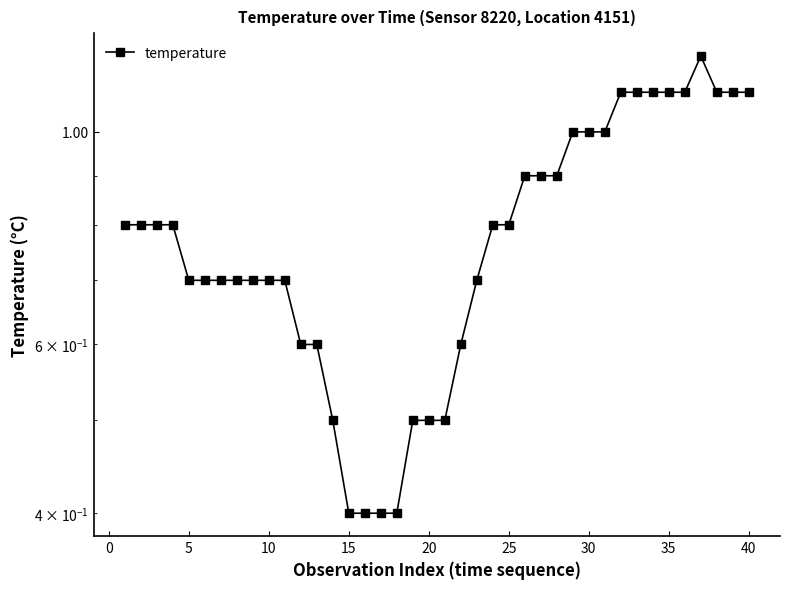

What is the average value?

0.8